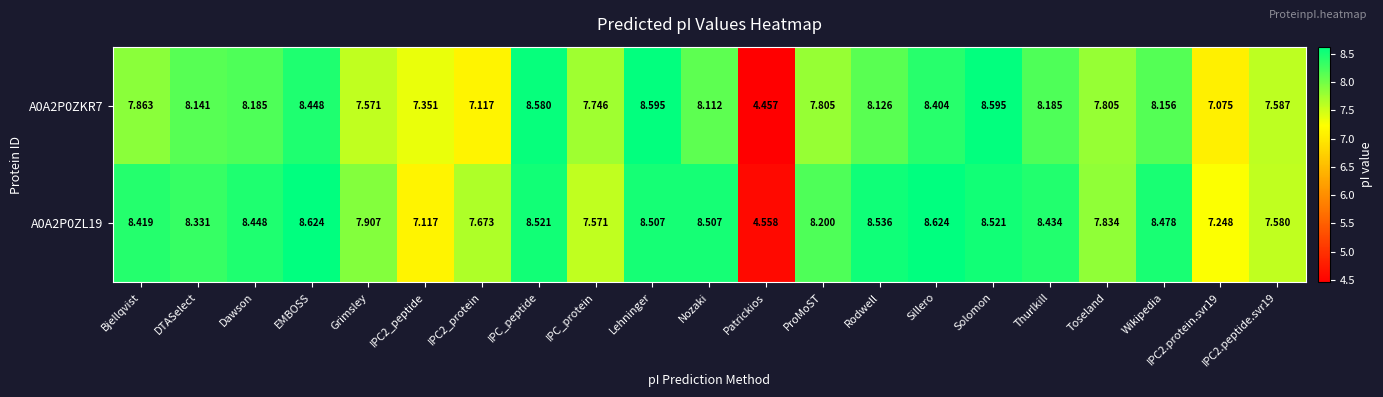

At which label does A0A2P0ZKR7 first exceed 8?

DTASelect